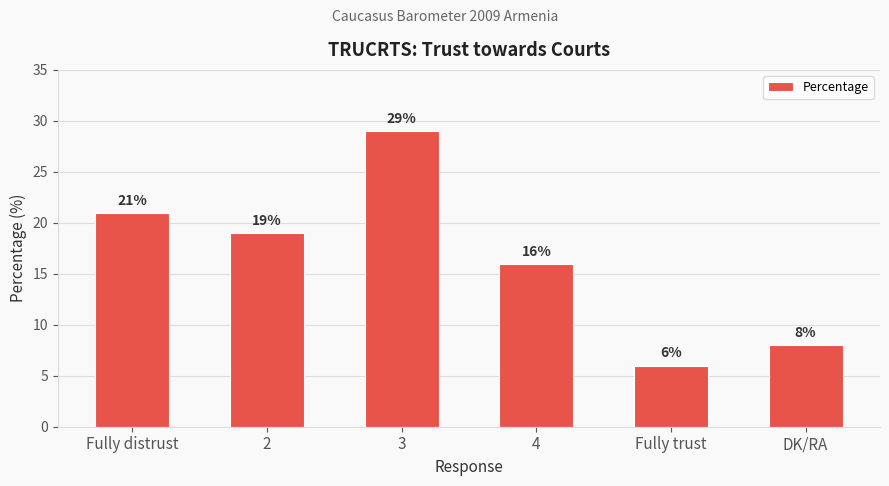

Which has a higher value, 4 or 2?

2